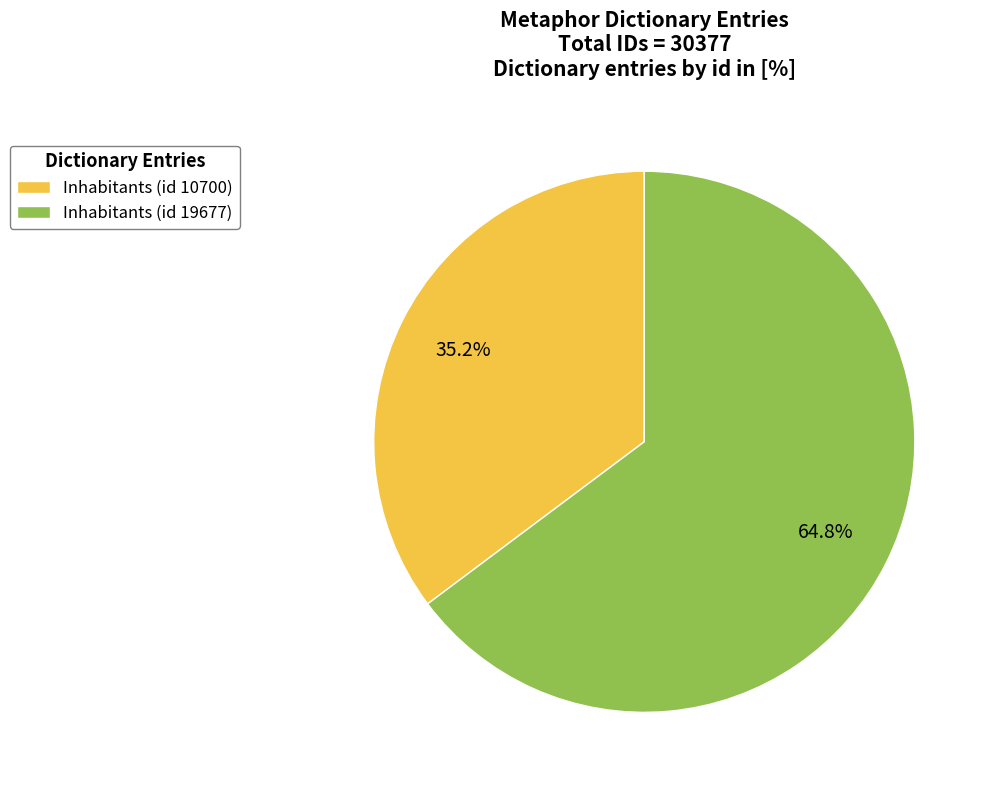

What is the majority slice?

Inhabitants (id 19677)